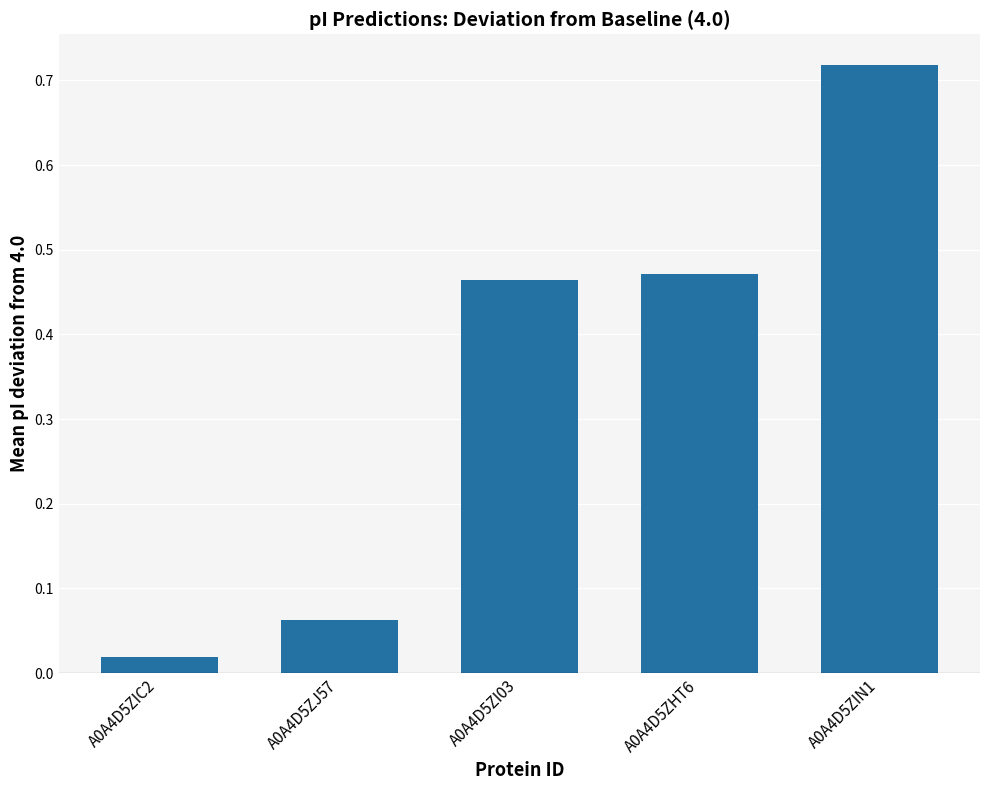

What is the change in value from A0A4D5ZI03 to A0A4D5ZIN1?

+0.3